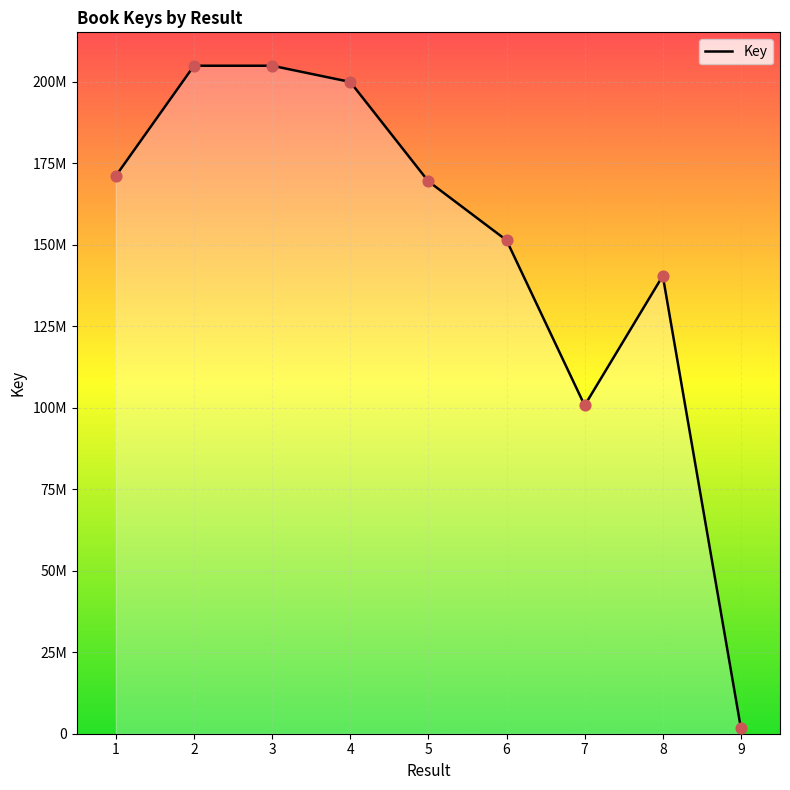

What is the change in value from 1 to 4?

+28813452